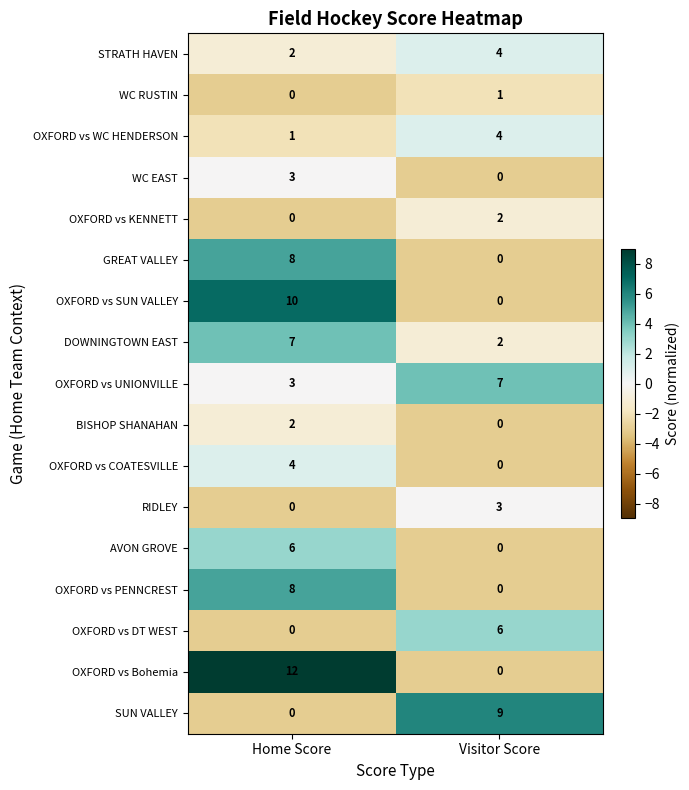

At which label does WC RUSTIN reach its peak?

Visitor Score